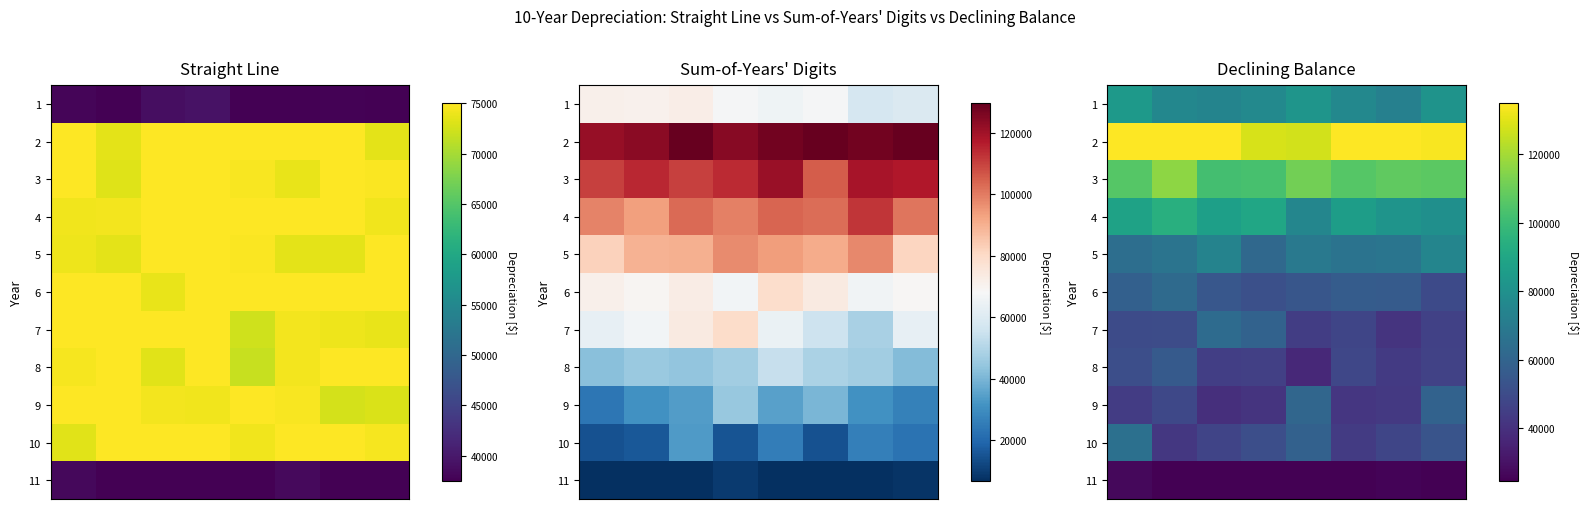

What is the highest value of the 11 series?

26976.4